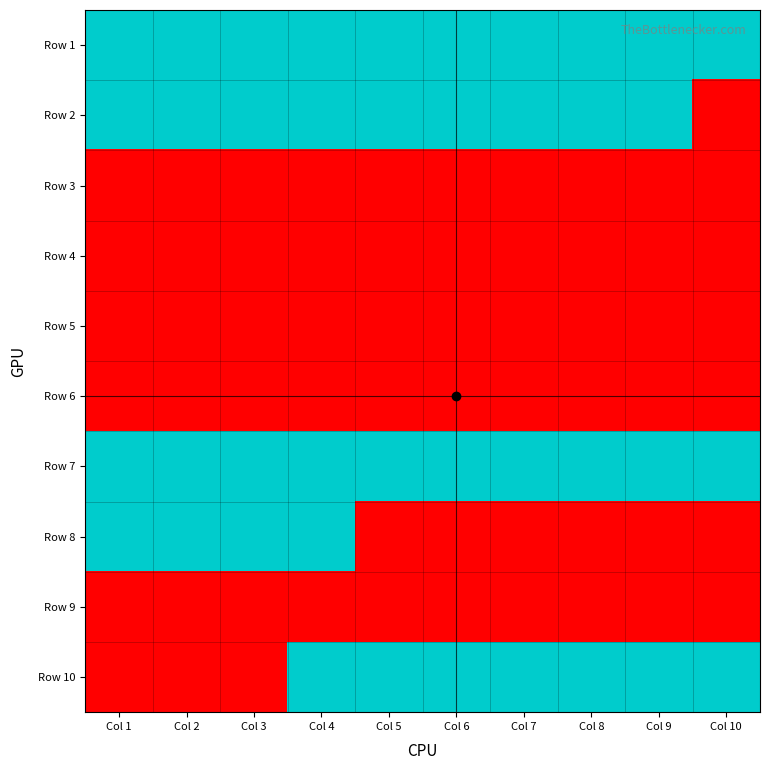

Reading left to right, list all the values displayed in this chart.

Row 1: Col 1=54534805	Col 2=54534806	Col 3=54534807	Col 4=54534808	Col 5=54534809	Col 6=54534810	Col 7=54534811	Col 8=54534812	Col 9=54534813	Col 10=54534814
Row 2: Col 1=54534815	Col 2=54534816	Col 3=54534817	Col 4=54534818	Col 5=54534819	Col 6=54534820	Col 7=54534821	Col 8=54534822	Col 9=54534823	Col 10=53041283
Row 3: Col 1=53041284	Col 2=53041285	Col 3=53041286	Col 4=53041287	Col 5=53041288	Col 6=53041289	Col 7=53041290	Col 8=53041291	Col 9=53041292	Col 10=53041293
Row 4: Col 1=53041294	Col 2=53041295	Col 3=53041296	Col 4=53041297	Col 5=53041298	Col 6=53041301	Col 7=53041302	Col 8=53041303	Col 9=53041283	Col 10=53041284
Row 5: Col 1=53041285	Col 2=53041286	Col 3=53041287	Col 4=53041288	Col 5=53041289	Col 6=53041290	Col 7=53041291	Col 8=53041292	Col 9=53041293	Col 10=53041294
Row 6: Col 1=53041295	Col 2=53041296	Col 3=53041297	Col 4=53041298	Col 5=53041301	Col 6=53041302	Col 7=53041303	Col 8=53041283	Col 9=53041284	Col 10=53041285
Row 7: Col 1=54534810	Col 2=54534811	Col 3=54534812	Col 4=54534813	Col 5=54534814	Col 6=54534815	Col 7=54534816	Col 8=54534817	Col 9=54534818	Col 10=54534819
Row 8: Col 1=54534820	Col 2=54534821	Col 3=54534822	Col 4=54534823	Col 5=53041283	Col 6=53041284	Col 7=53041285	Col 8=53041286	Col 9=53041287	Col 10=53041288
Row 9: Col 1=53041289	Col 2=53041290	Col 3=53041291	Col 4=53041292	Col 5=53041293	Col 6=53041294	Col 7=53041295	Col 8=53041296	Col 9=53041297	Col 10=53041298
Row 10: Col 1=53041301	Col 2=53041302	Col 3=53041303	Col 4=54534805	Col 5=54534806	Col 6=54534807	Col 7=54534808	Col 8=54534809	Col 9=54534810	Col 10=54534811